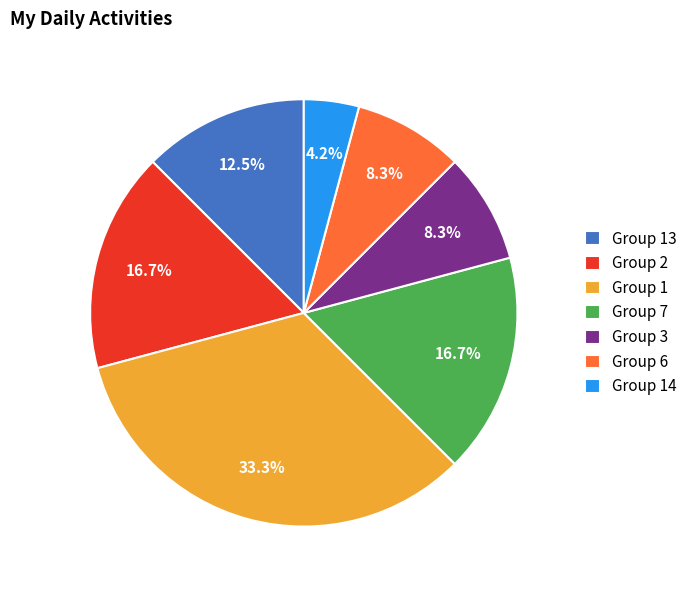

What is the largest slice in the pie chart?

Group 1